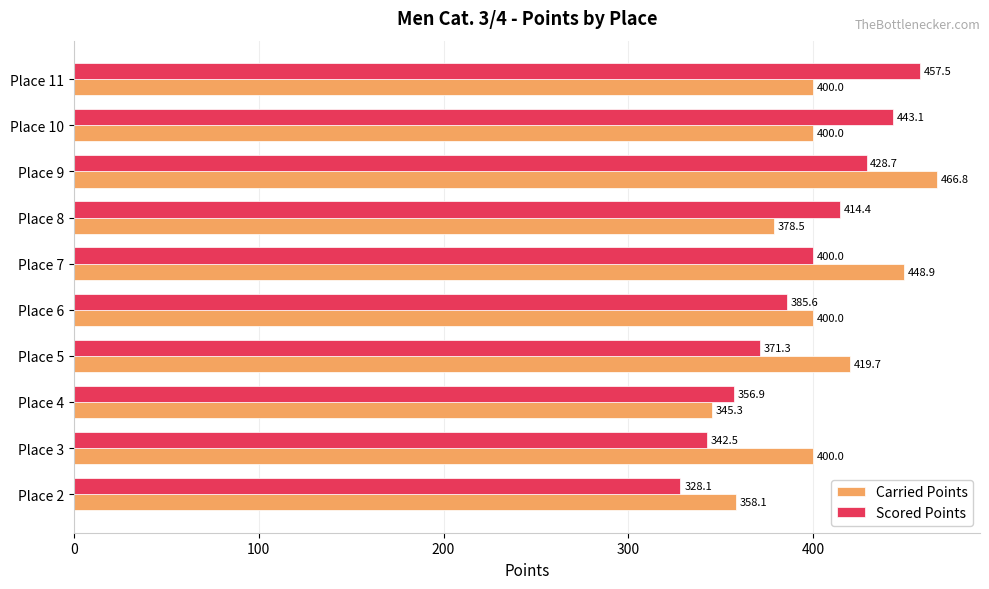

Which series has the largest total across all categories?

Carried Points